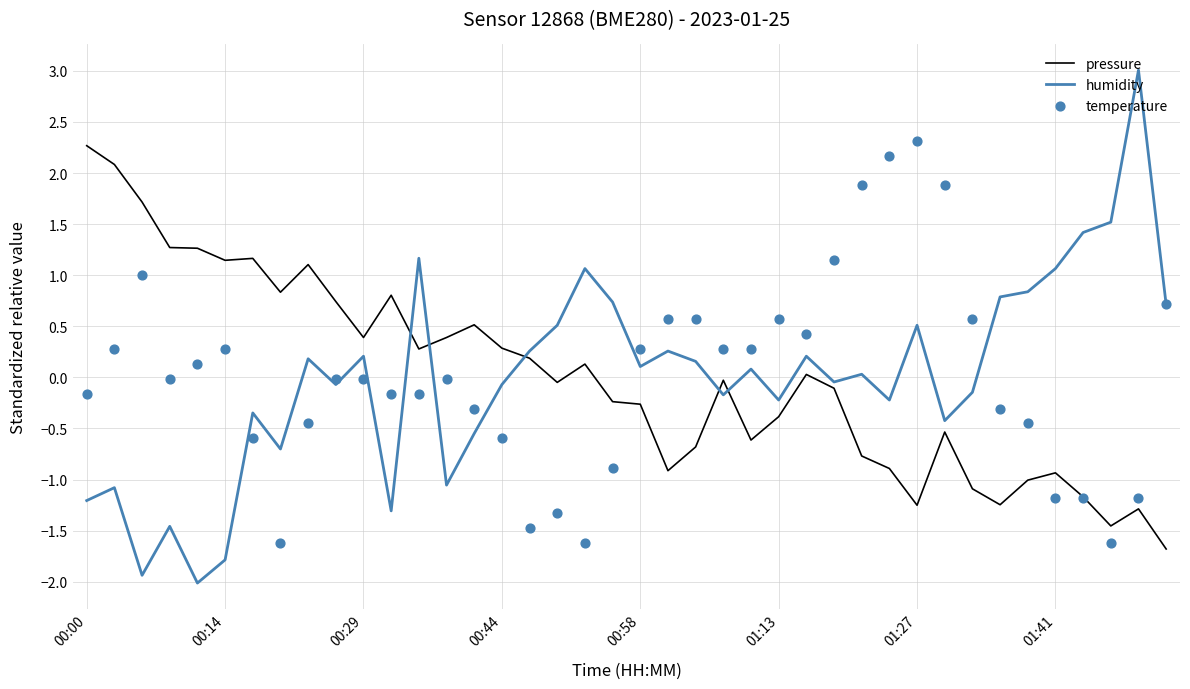

At how many categories does at least one series exceed -1?

40